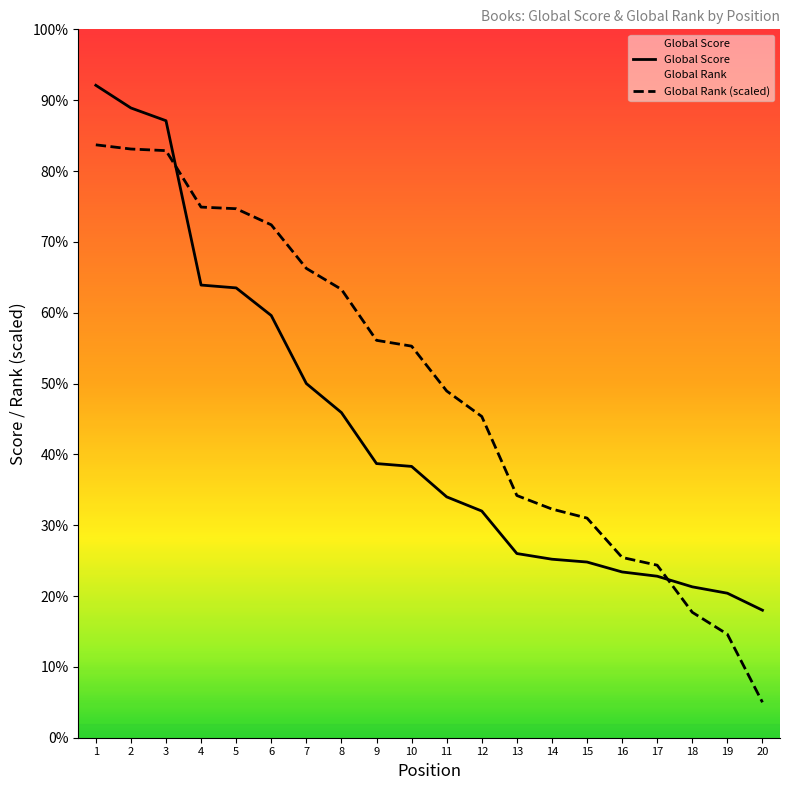

Is this an area chart (filled region under the line)?

No